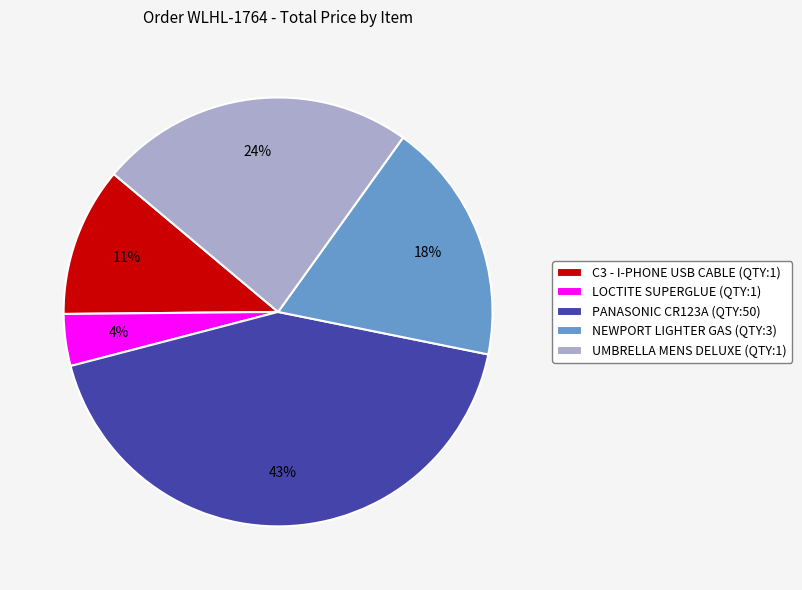

To the nearest percent, what percentage of the pie is PANASONIC CR123A (QTY:50)?

43%